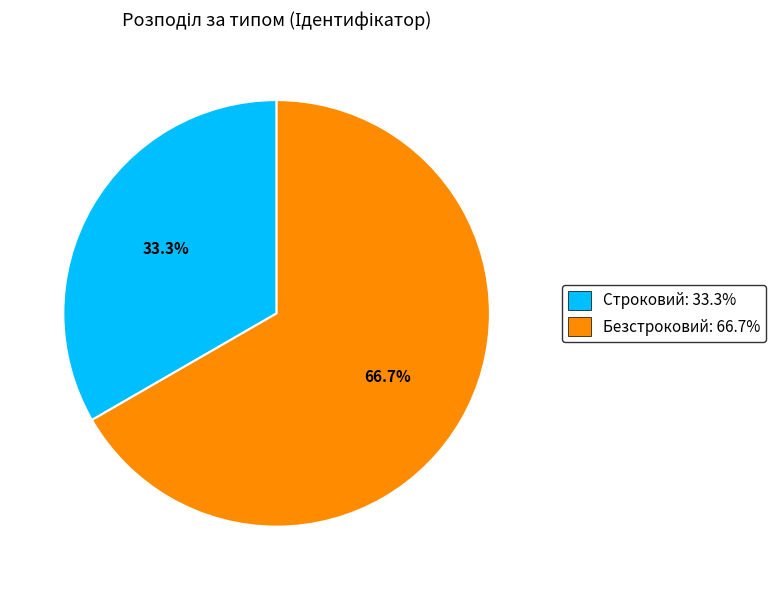

To the nearest percent, what portion does Безстроковий represent?

67%